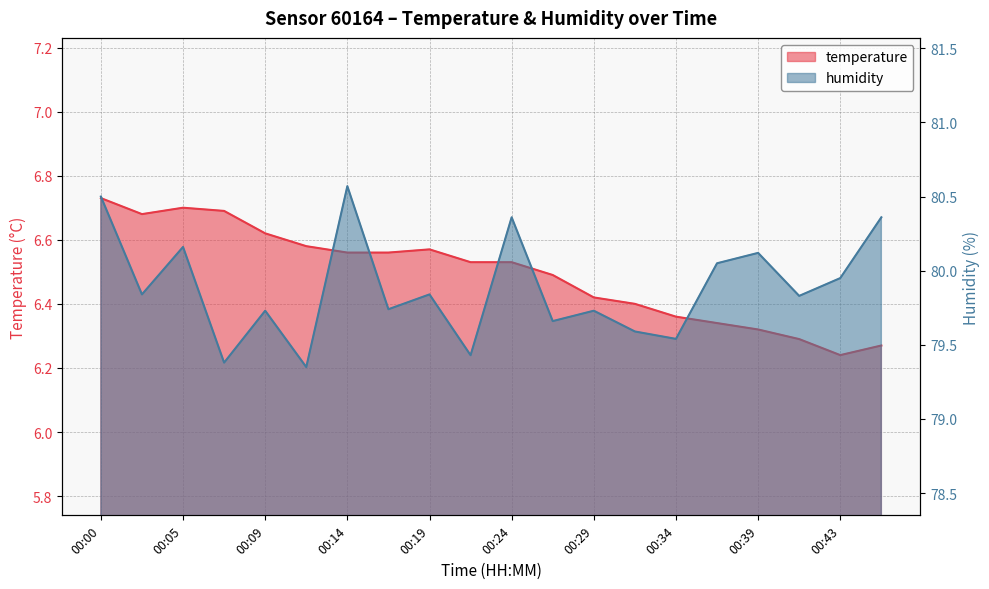

True or false: humidity and temperature cross at least once.

False